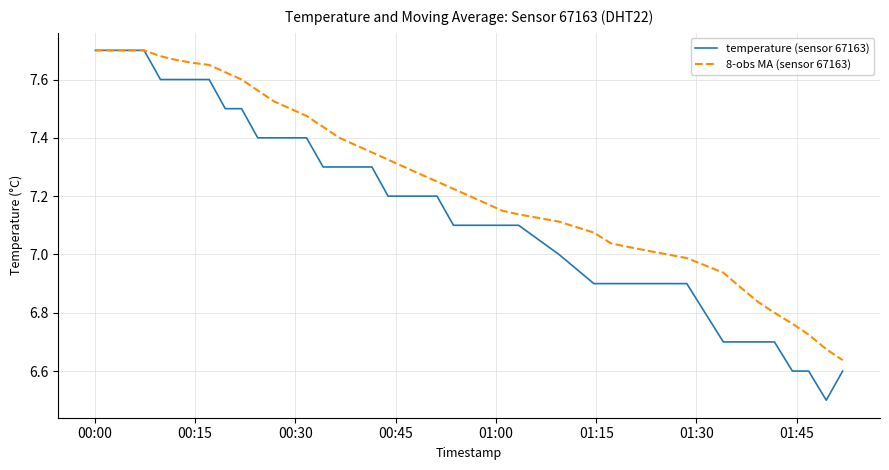

What is the minimum value shown in the chart?

6.5